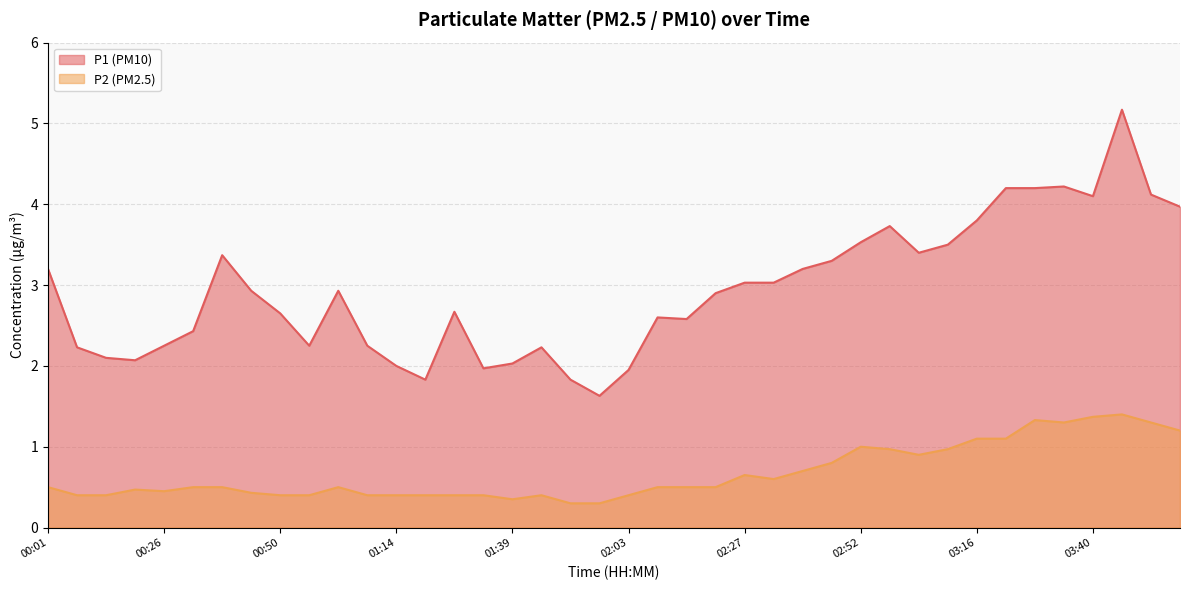

True or false: P1 and P2 cross at least once.

False